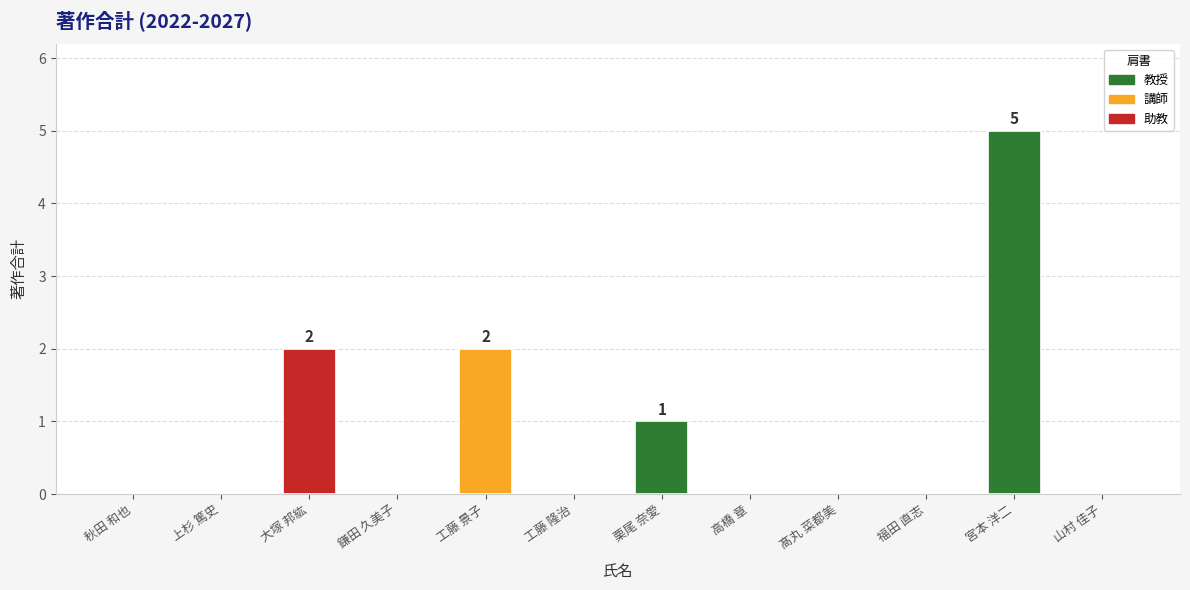

Is it true that the value at 栗尾 奈愛 is 1?

True